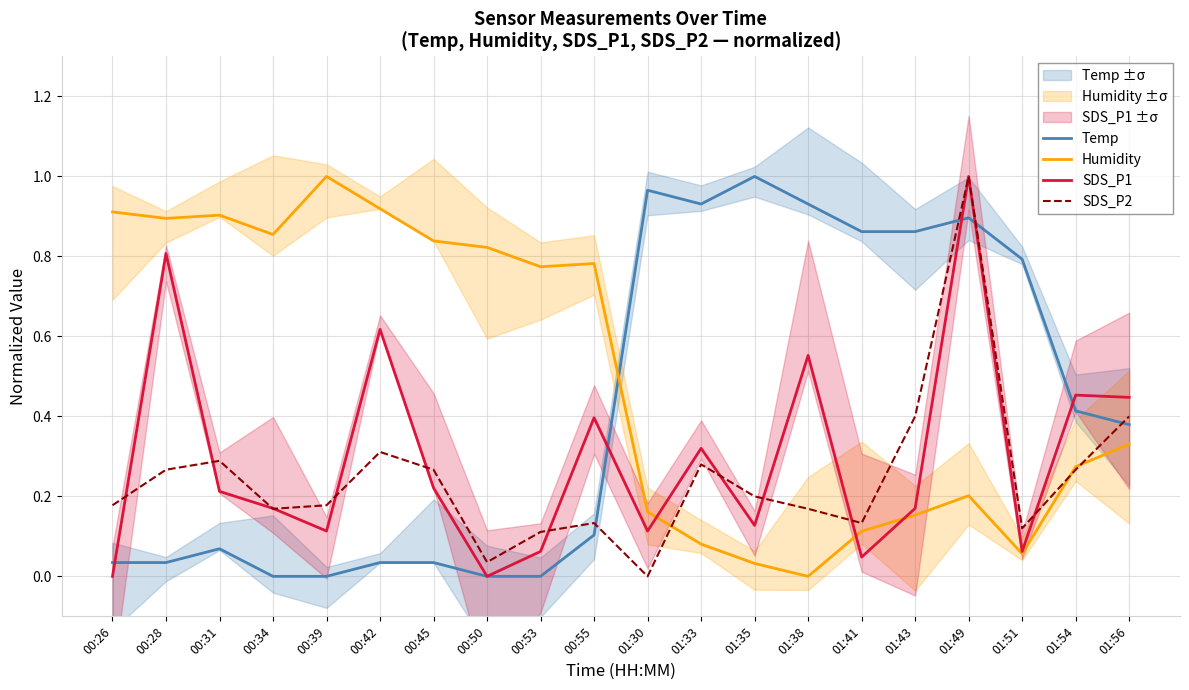

At which category is the sum across all series the highest?

01:49